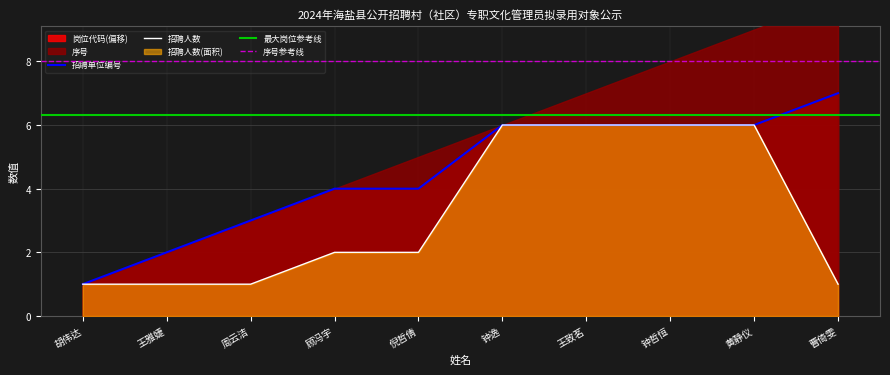

What is the maximum value for 招聘人数?

6